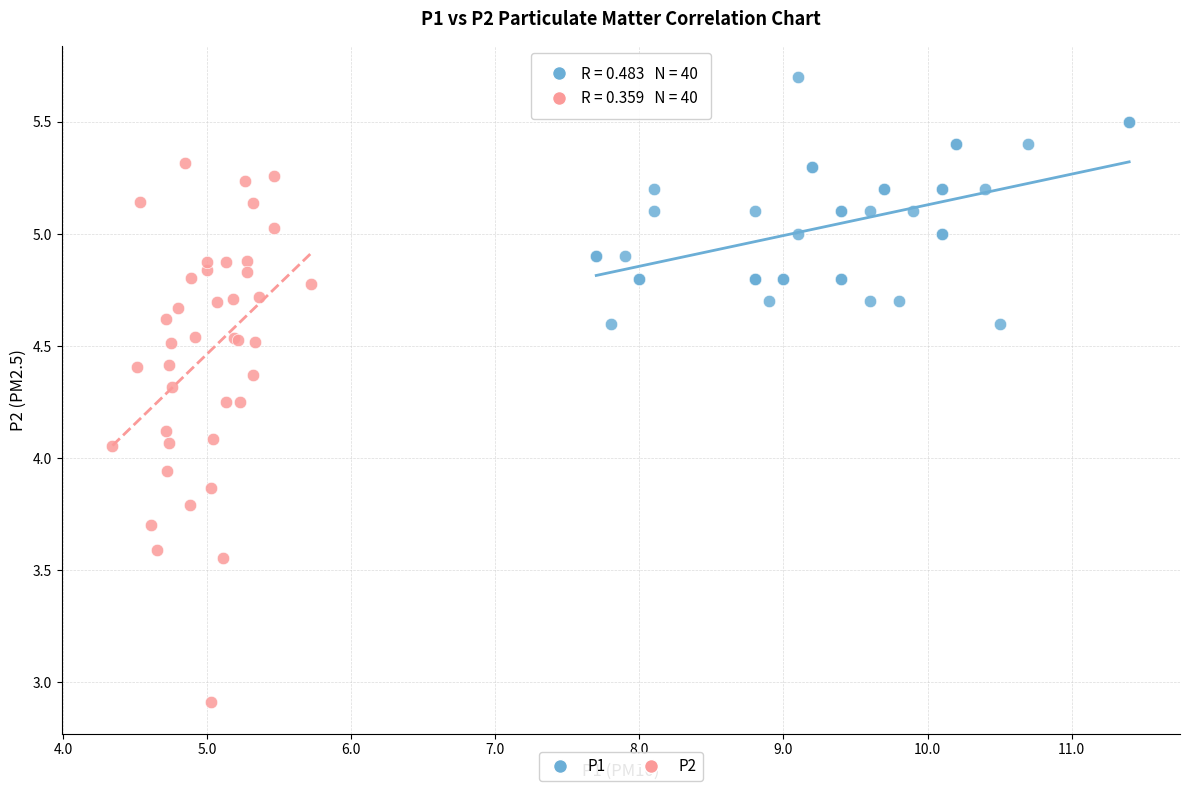

Which series has the largest Y range (max minus min)?

P2